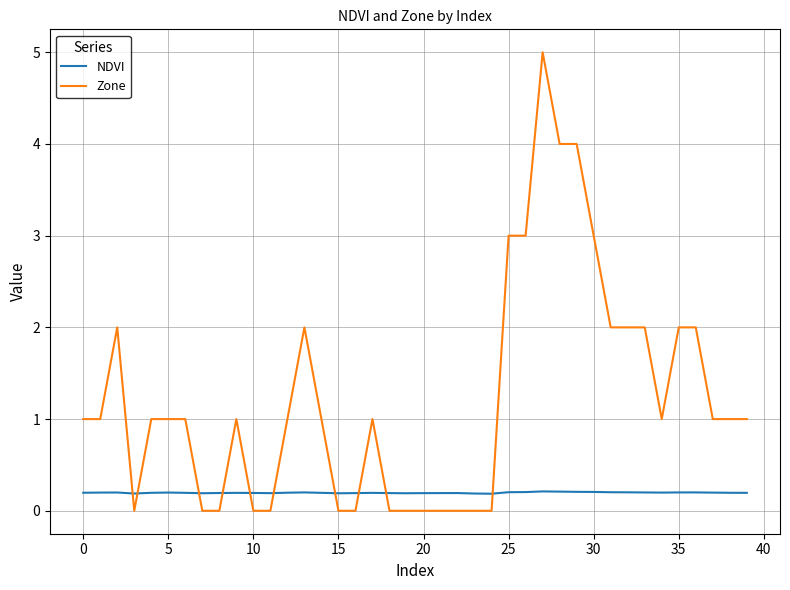

Which series has the largest total across all categories?

Zone